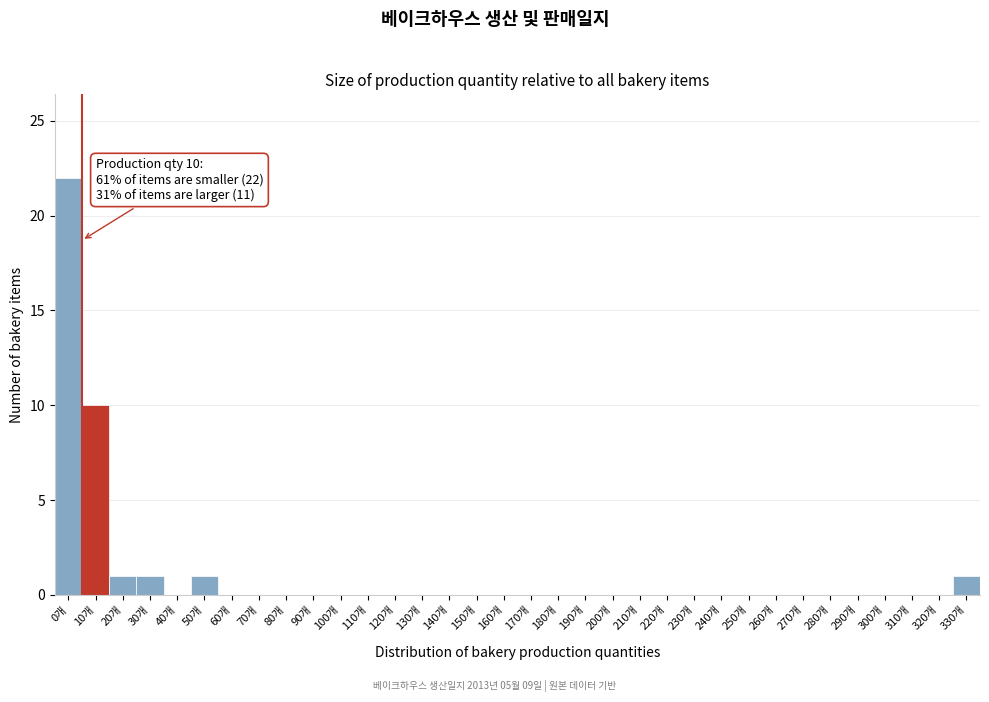

What is the greatest value displayed?

22